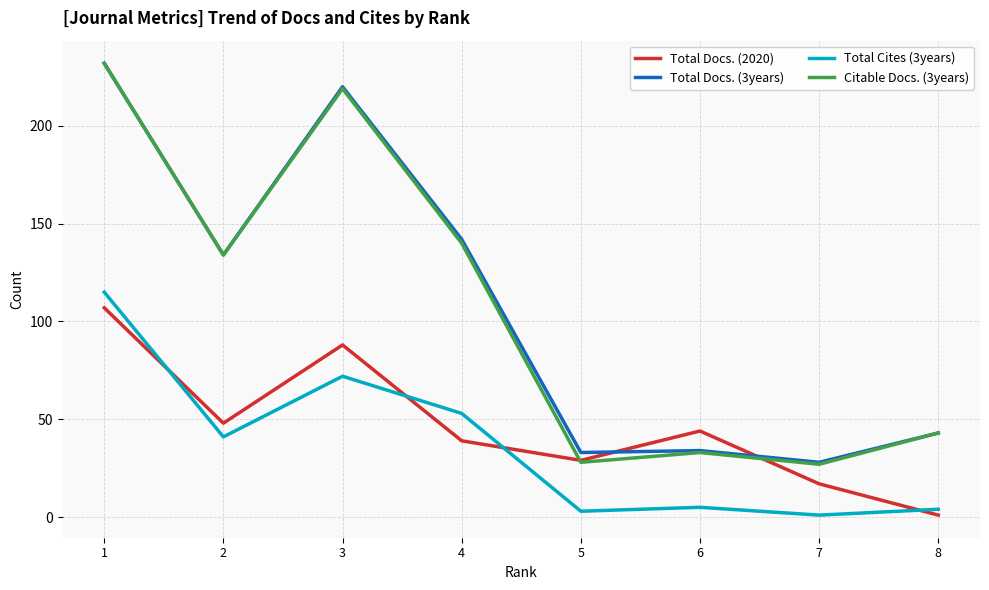

What is the maximum value for Total Docs. (2020)?

107